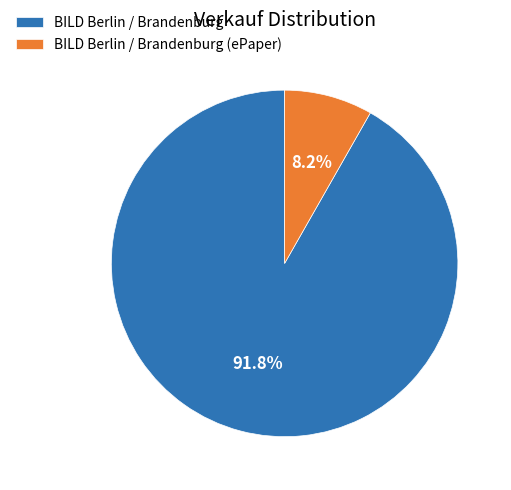

To the nearest percent, what portion does BILD Berlin / Brandenburg (ePaper) represent?

8%